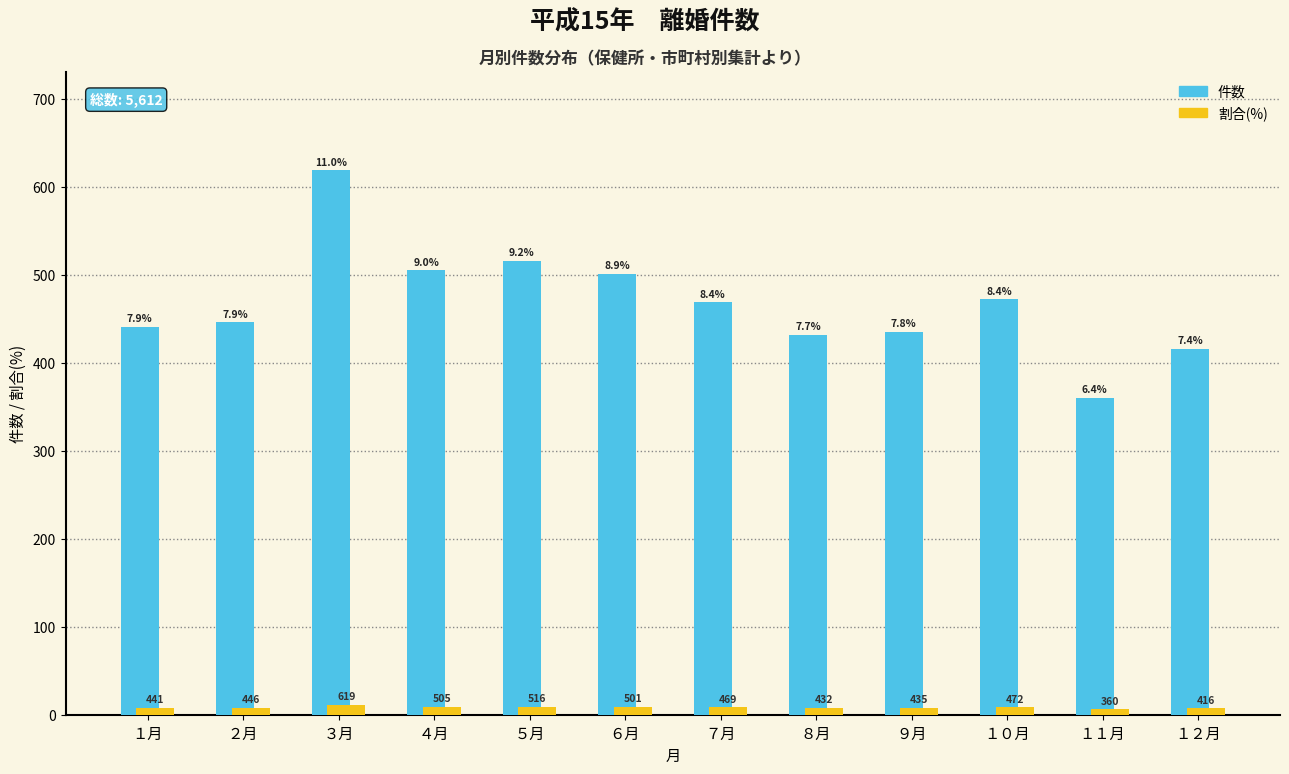

Which category has the highest value across all series?

３月